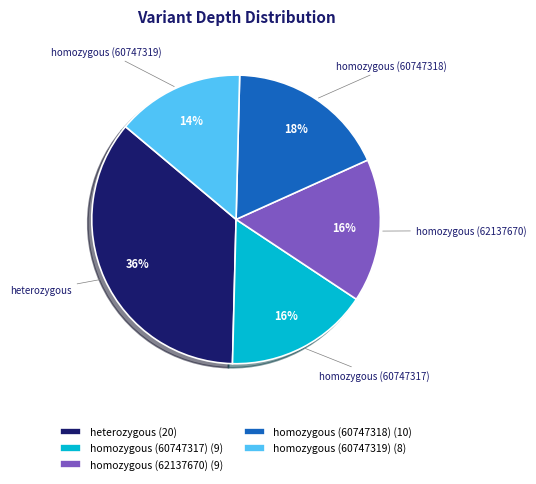

Which category has the smallest portion of the pie?

homozygous (60747319)